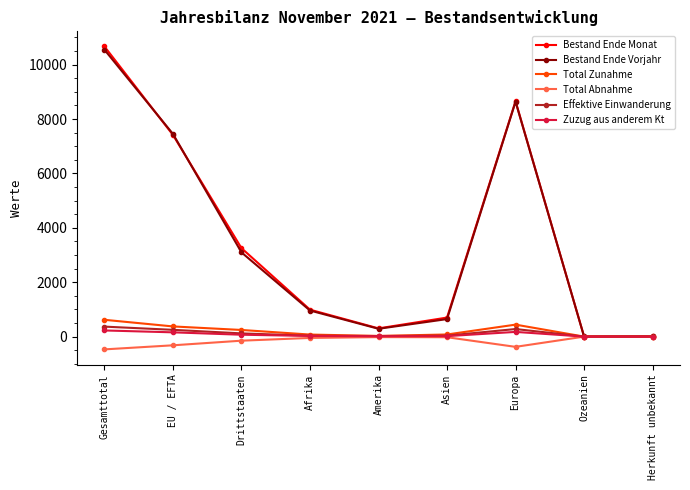

What is the label of the 3rd point from the right?

Europa